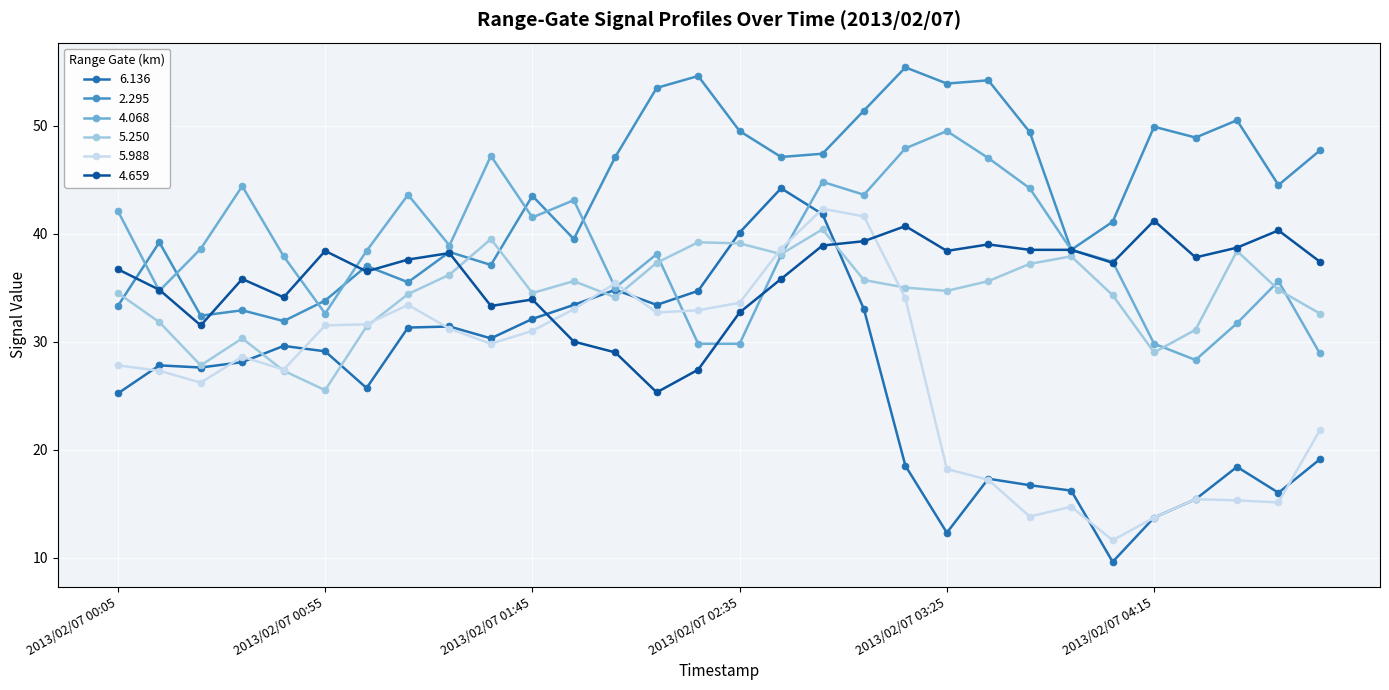

Which series has the largest total across all categories?

2.295